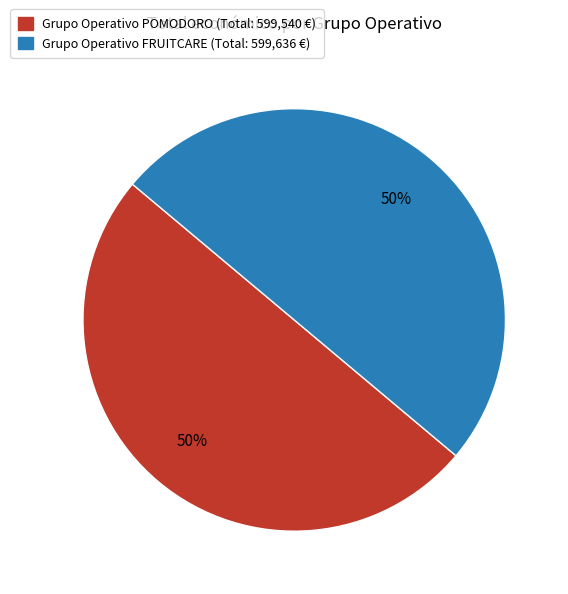

Do Grupo Operativo FRUITCARE and Grupo Operativo POMODORO together represent more than half of the pie?

Yes